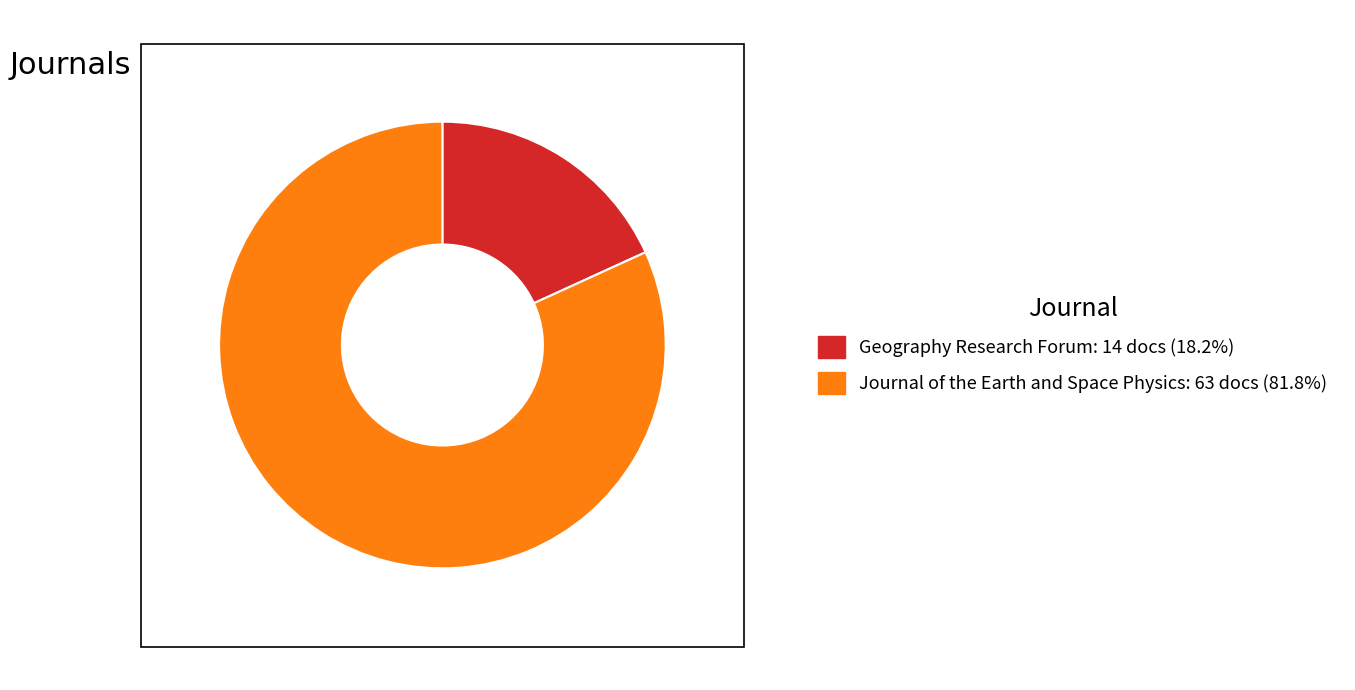

Which slice is the largest?

Journal of the Earth and Space Physics